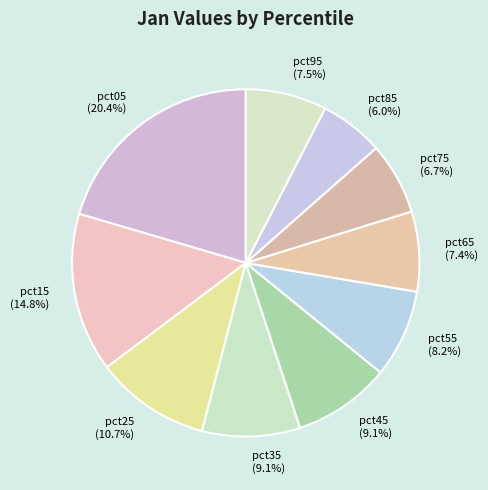

How many slices are in this pie chart?

10